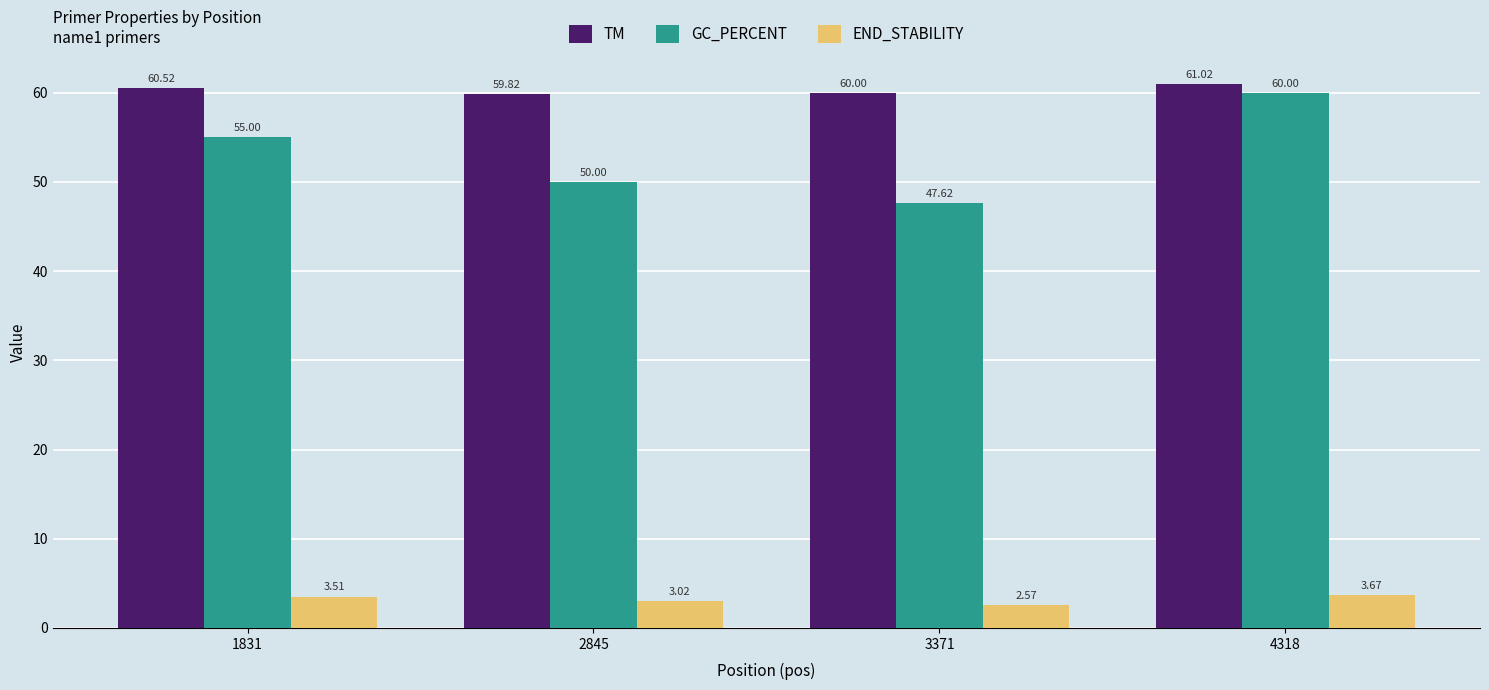

How many bars are there in each group?

3